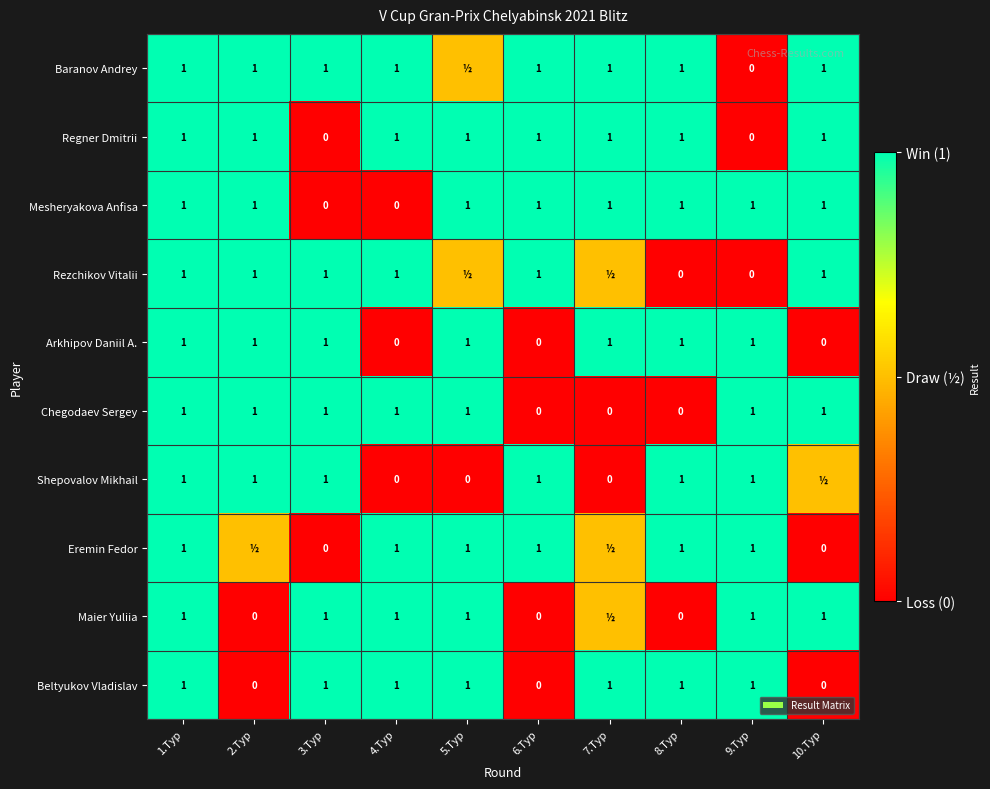

At which category does the chart reach its peak across all series?

1.Тур